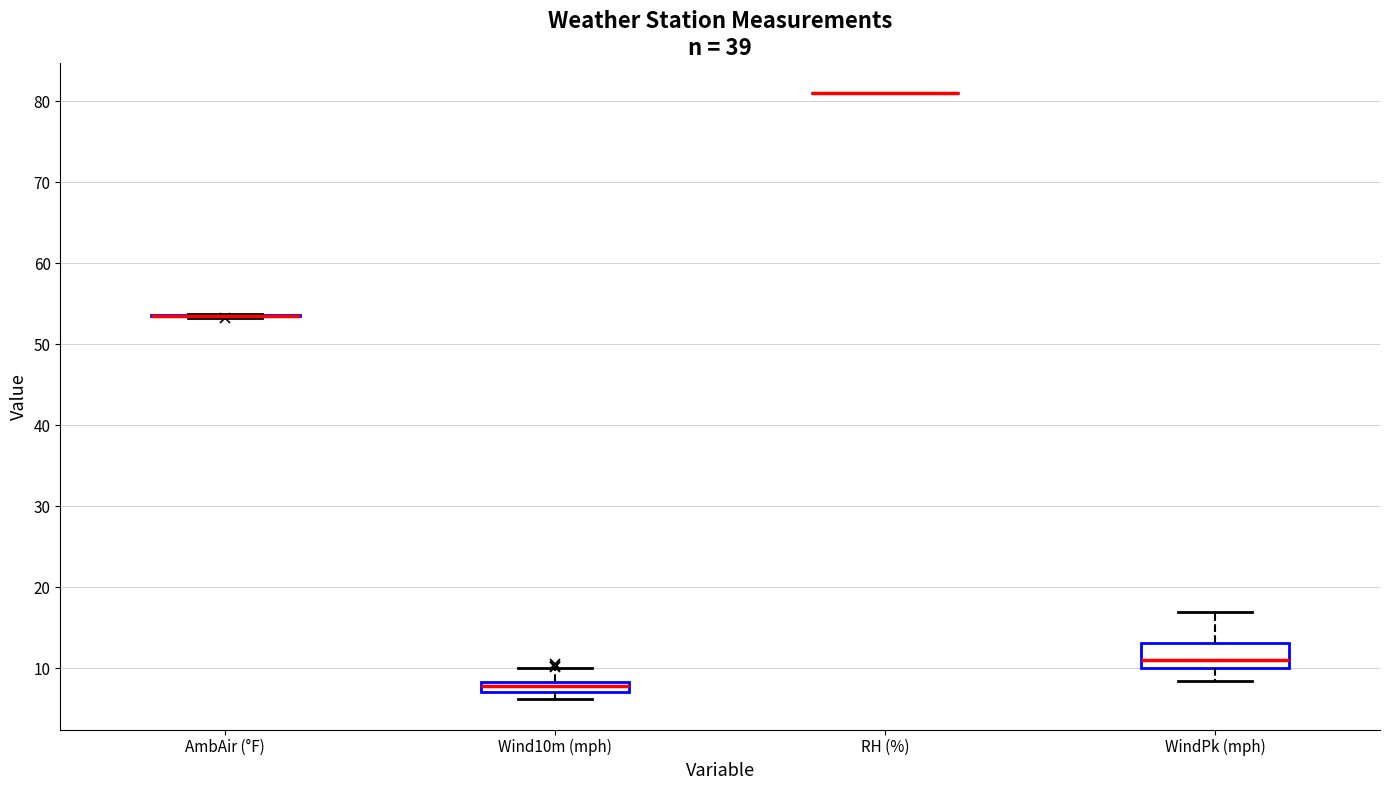

Comparing the boxes themselves (not the whiskers), which one is the tallest?

WindPk (mph)